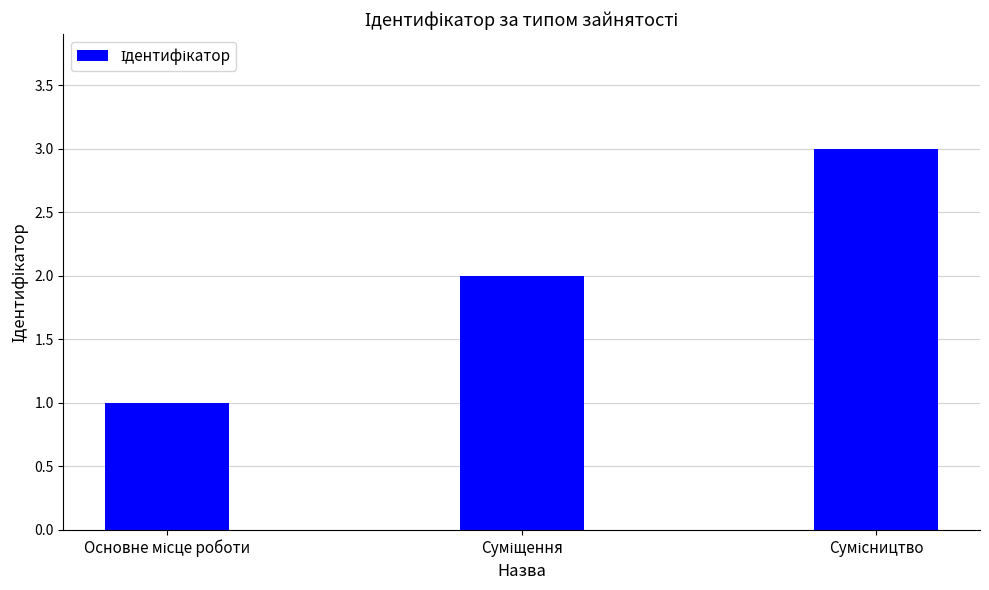

Reading left to right, transcribe all the data shown in this chart.

1	2	3